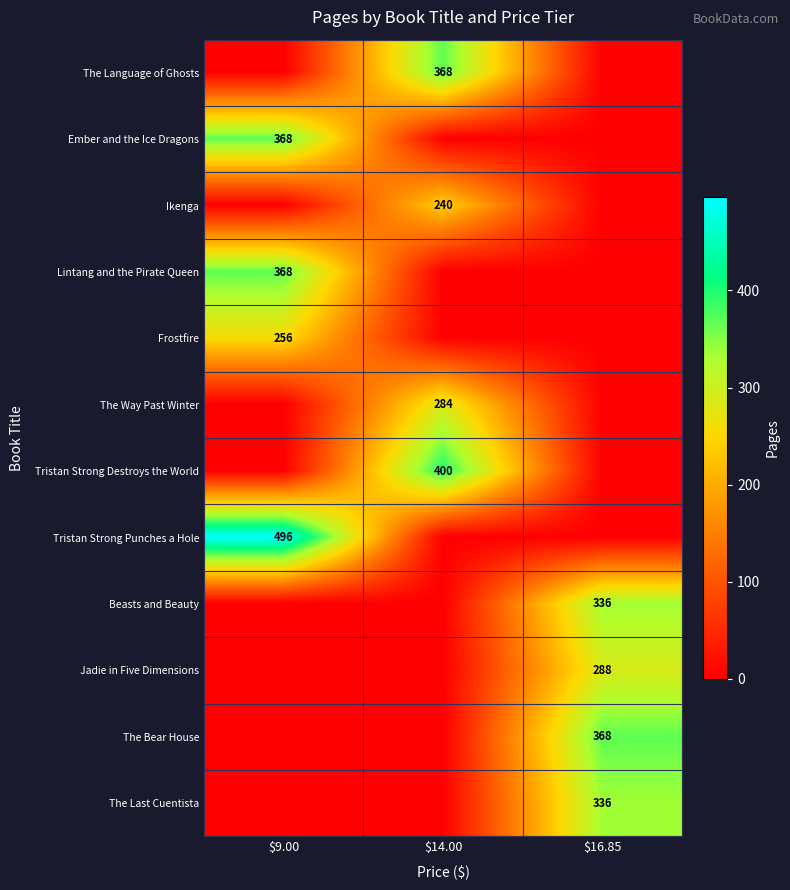

True or false: Beasts and Beauty has a value of 589 at $16.85.

False